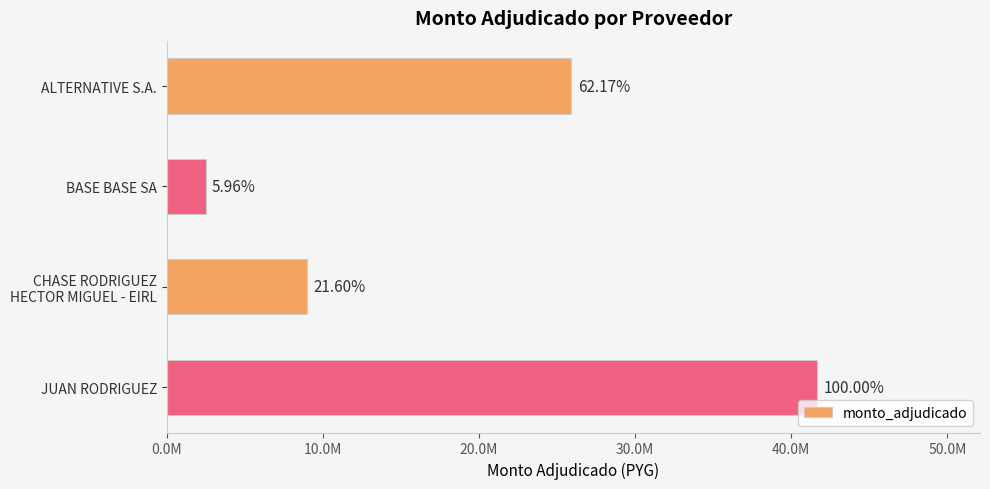

Does the chart contain any negative values?

No